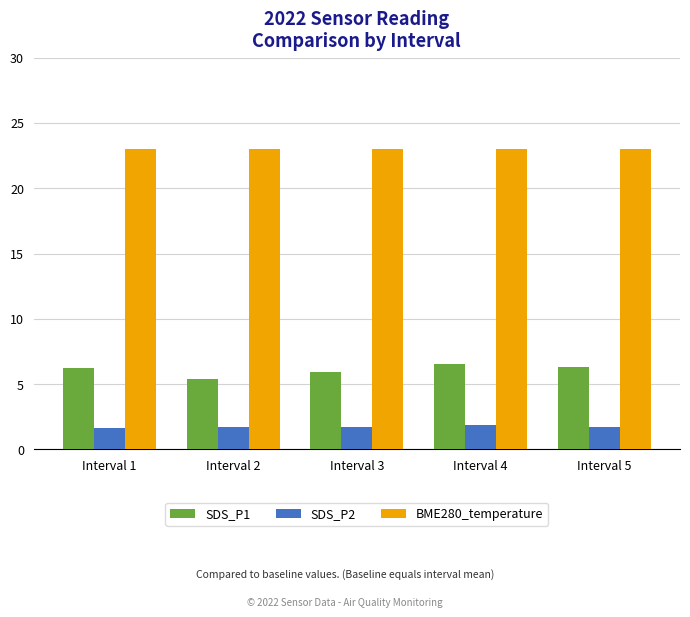

Is the value of SDS_P2 at Interval 2 greater than the value of BME280_temperature at Interval 2?

No